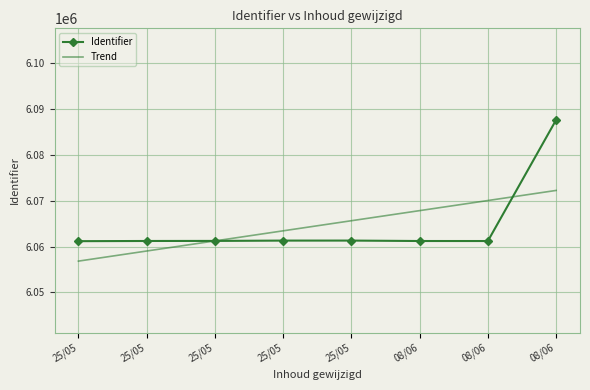

The Identifier series shows 10033269.7 at 25/05. True or false?

False